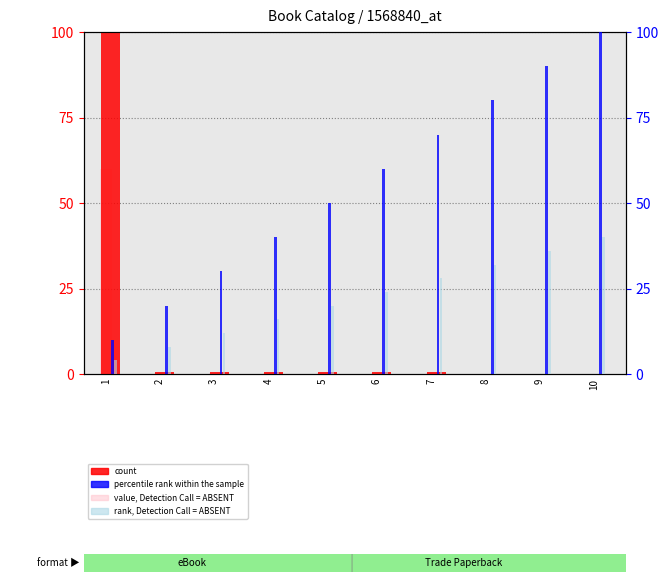

Reading left to right, what are all the values shown in this chart?

count: 100.0	0.7	0.7	0.7	0.7	0.5	0.5	0.0	0.0	0.0
value, Detection Call = ABSENT: 60.0	0.4	0.4	0.4	0.4	0.3	0.3	0.0	0.0	0.0
percentile rank within the sample: 10.0	20.0	30.0	40.0	50.0	60.0	70.0	80.0	90.0	100.0
rank, Detection Call = ABSENT: 4.0	8.0	12.0	16.0	20.0	24.0	28.0	32.0	36.0	40.0